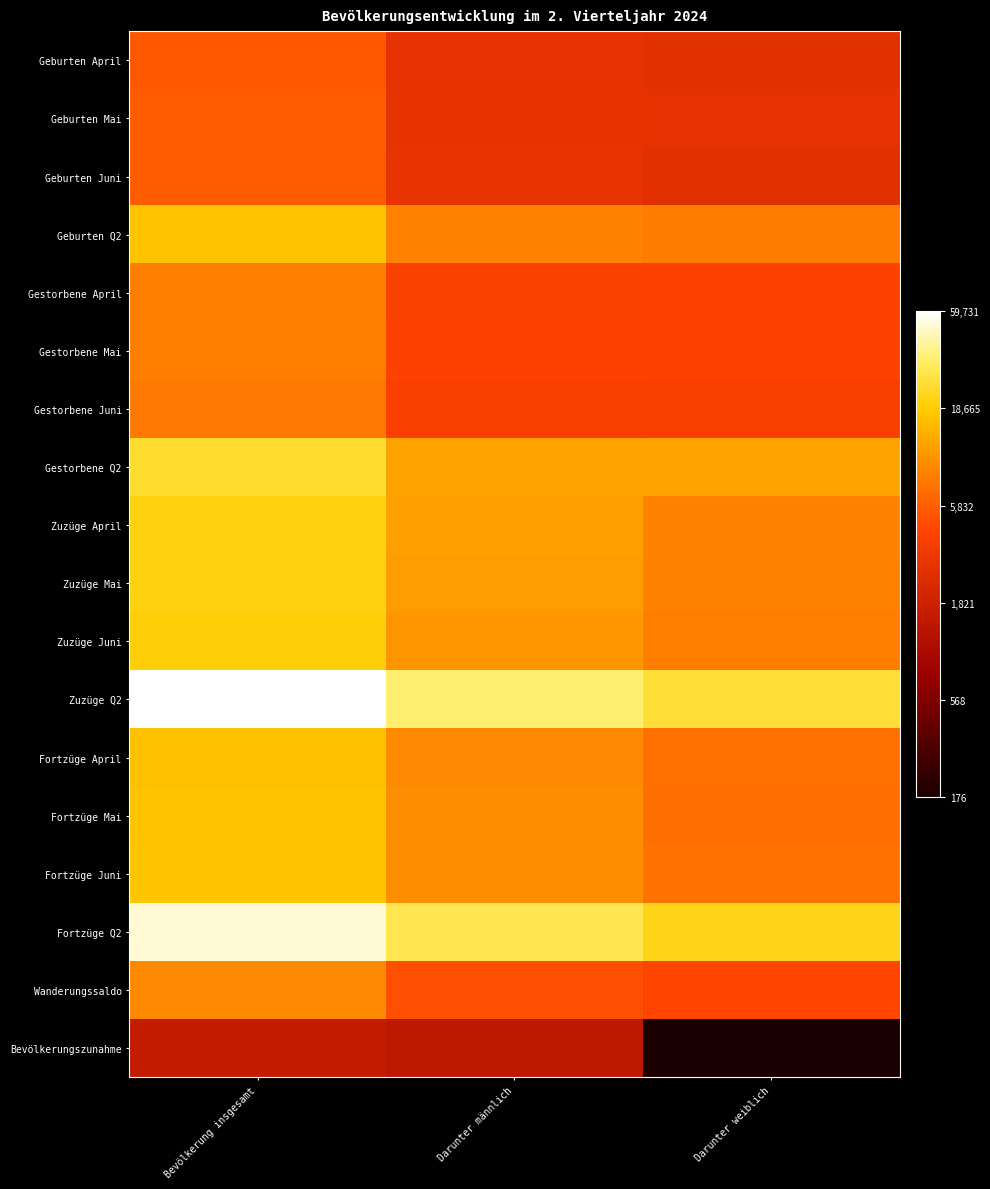

At how many categories does at least one series exceed 8?

3